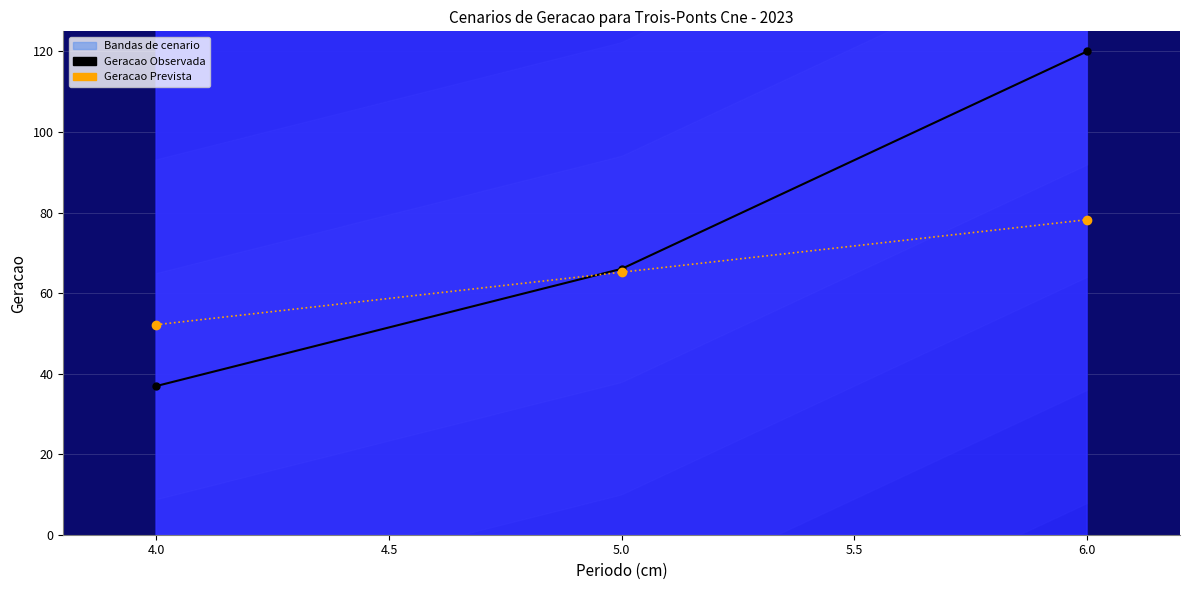

At how many categories does at least one series exceed 107?

1